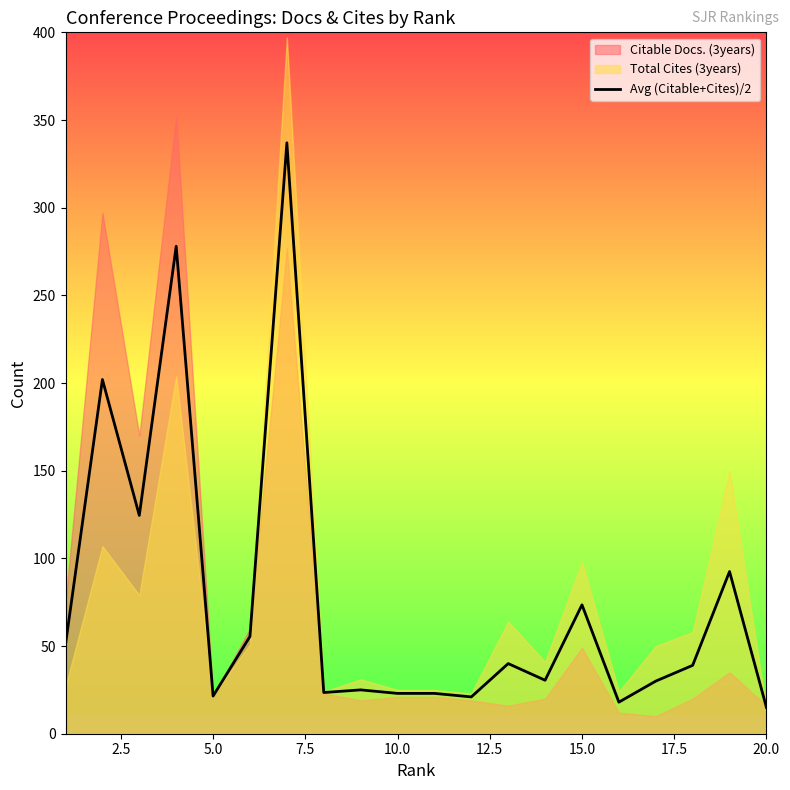

What is the maximum value for Avg (Citable+Cites)/2?

337.0